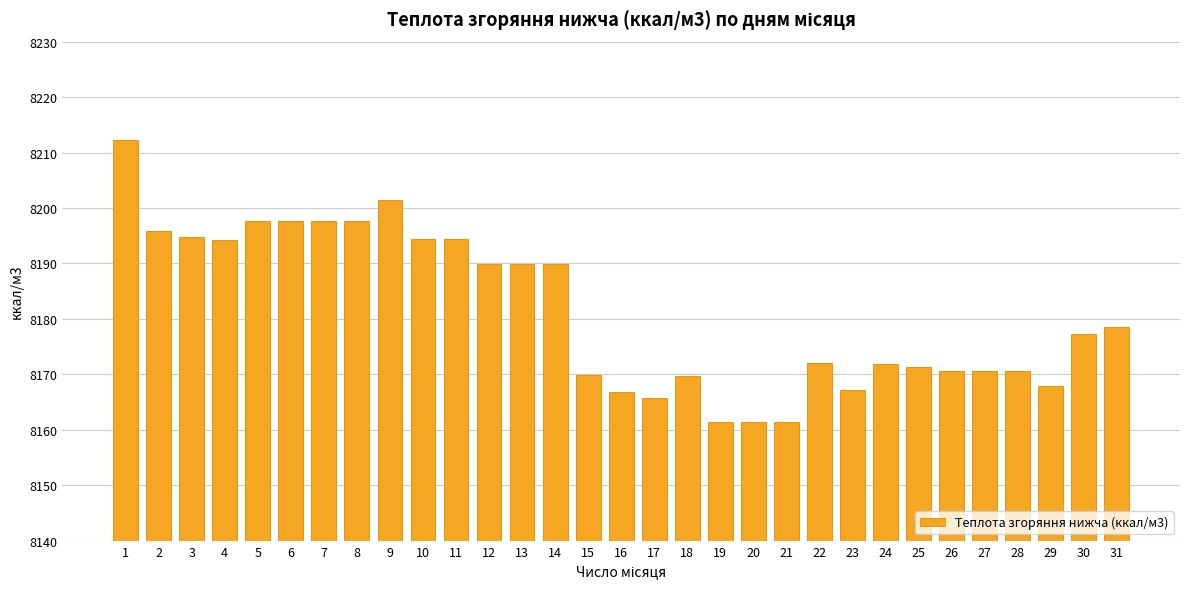

What is the maximum value shown in the chart?

8212.3